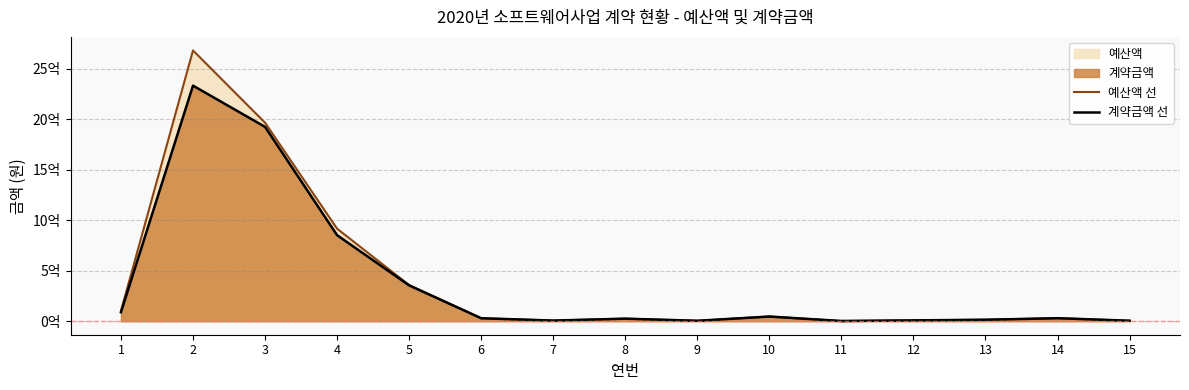

In 예산액 선, how many points are lower than both neighbors (excluding endpoints)?

3